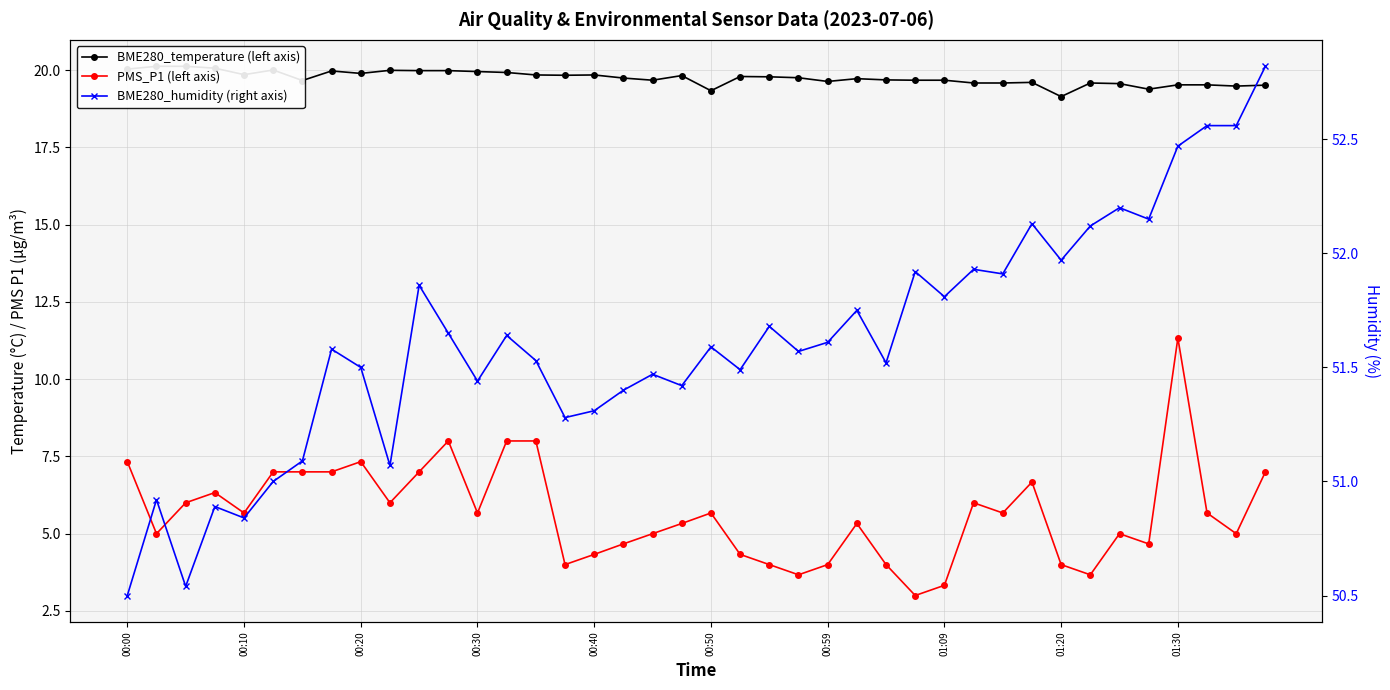

Is it true that BME280_humidity (right axis) equals 21.7 at 00:20?

False